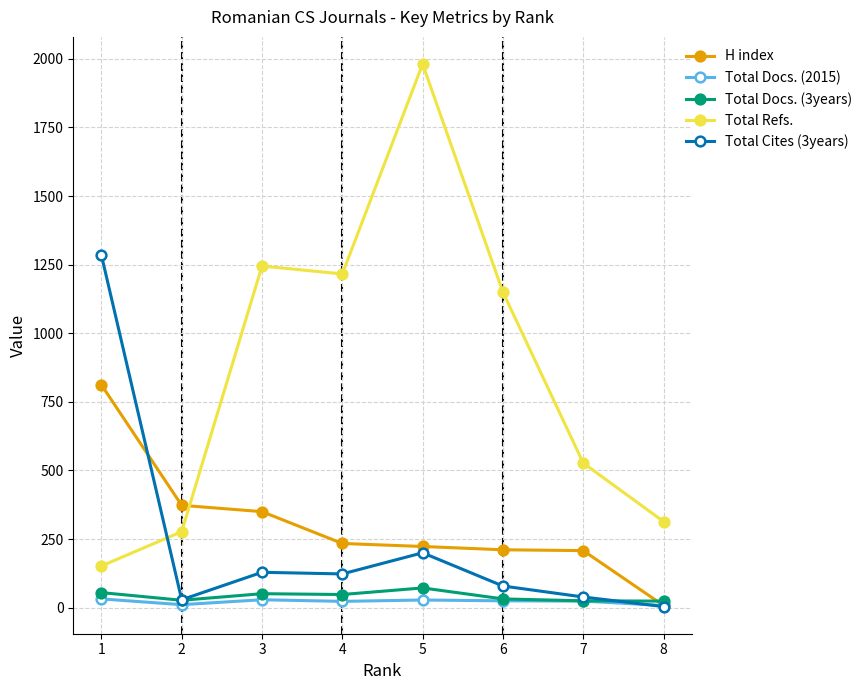

How many lines are shown in the chart?

5